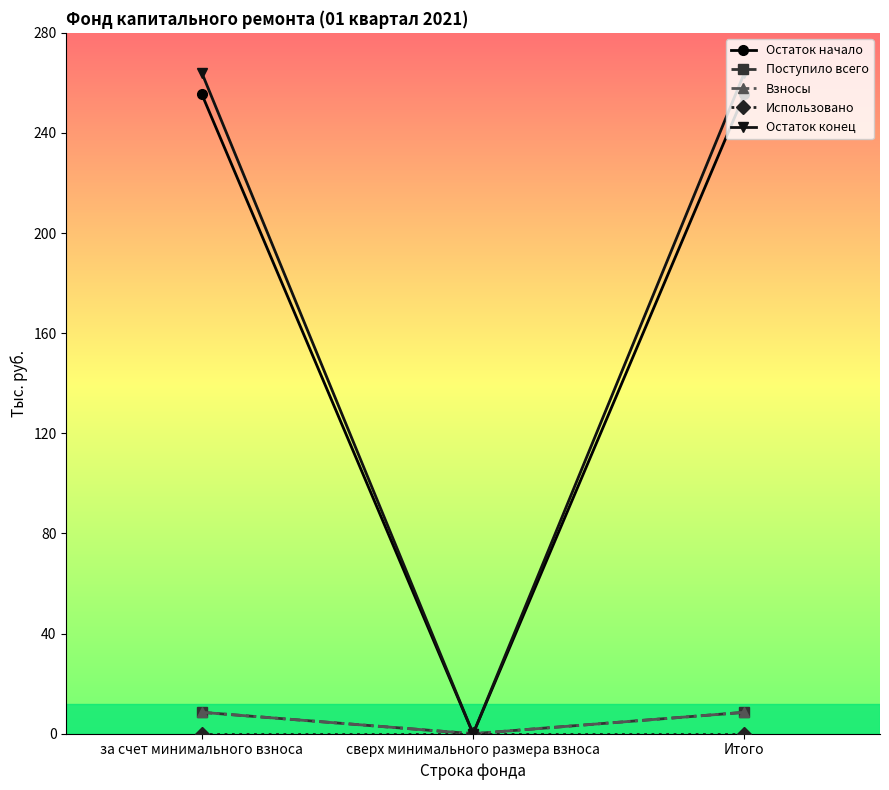

How many lines are shown in the chart?

5